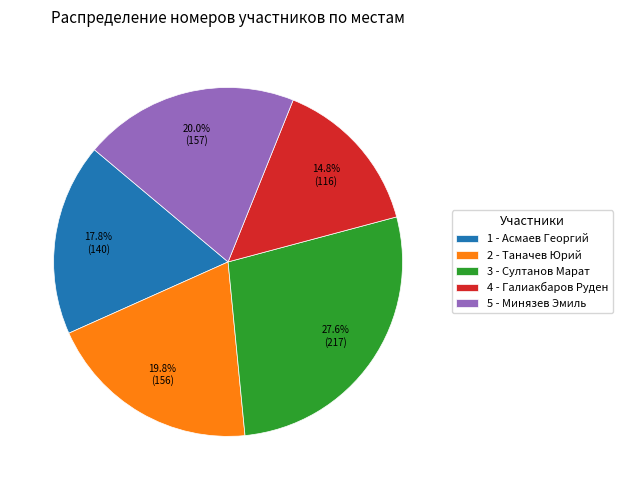

What percentage is NOT represented by 1 - Асмаев Георгий?

82.2%